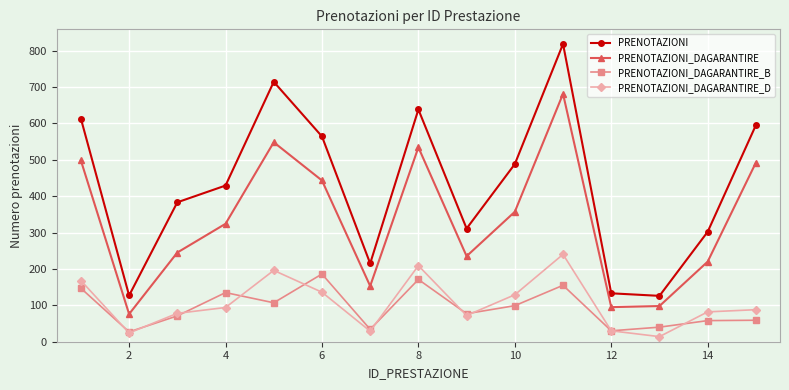

What is the smallest value displayed?

14